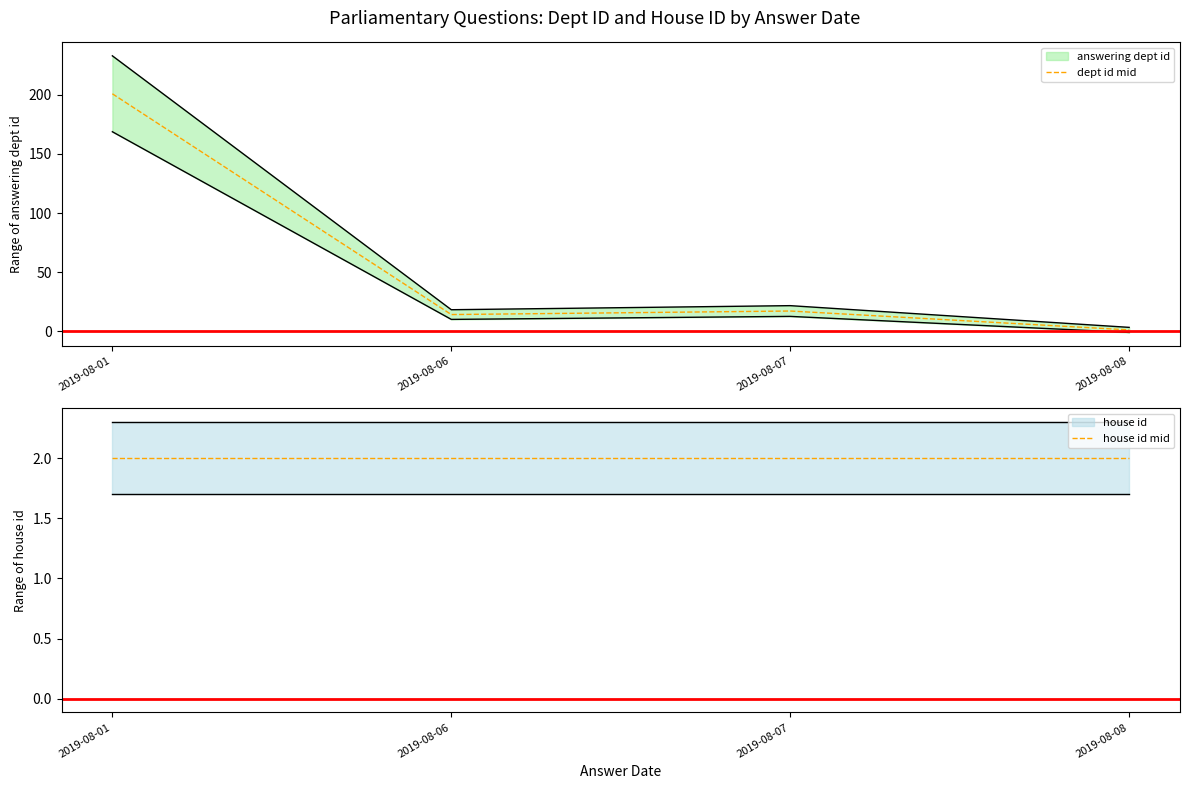

What is the maximum value for house id mid?

2